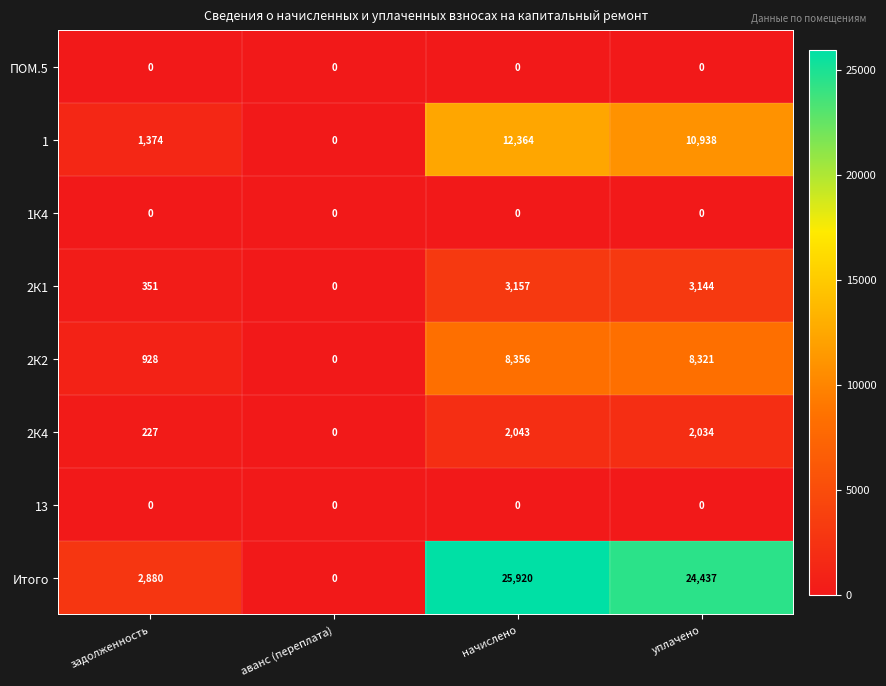

Which series has the widest spread of values?

Итого